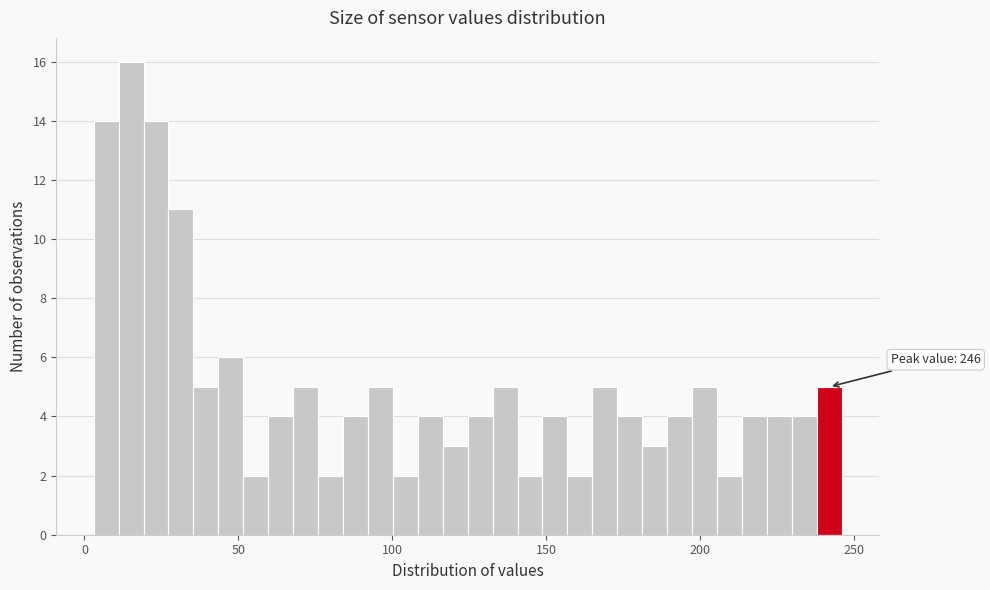

Read against the x-axis, roughly where is the centre of the tallest bar?

15